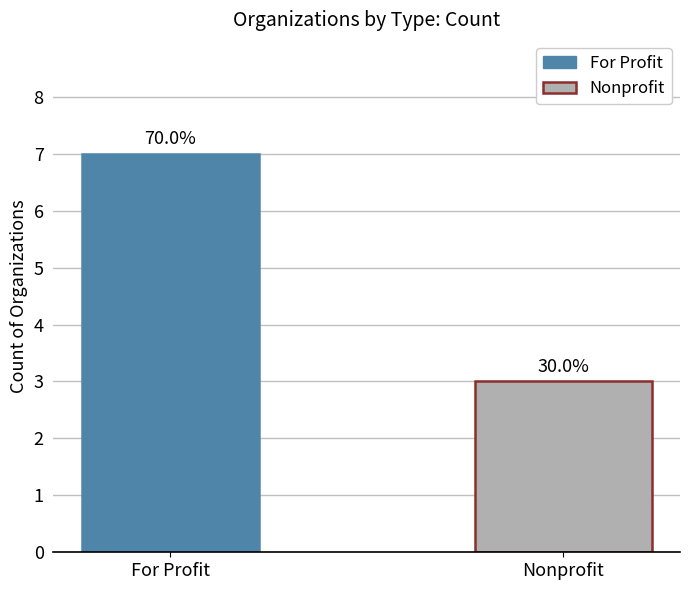

How many bars are there in total?

2